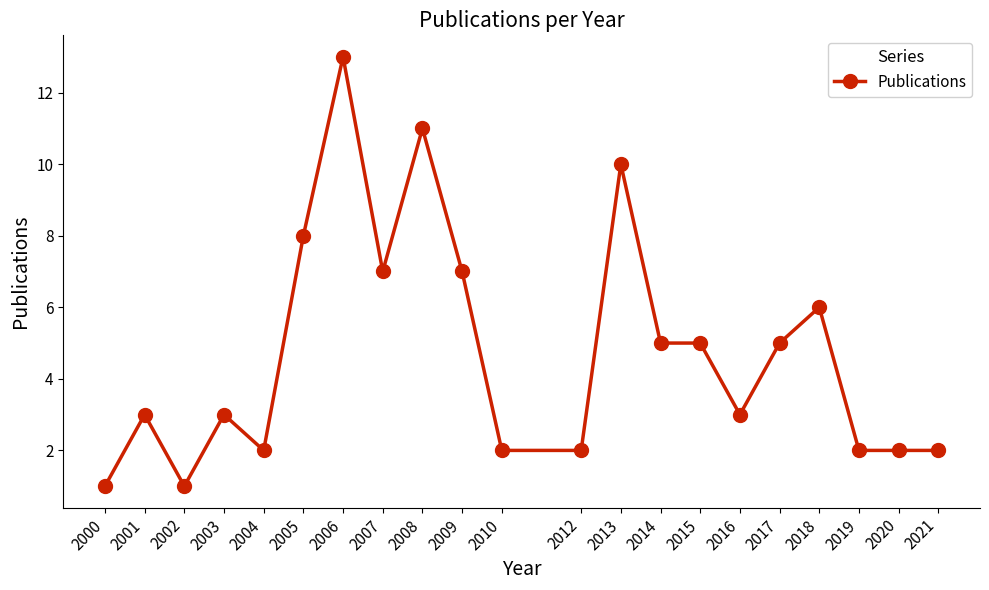

Read the value at 2016.

3